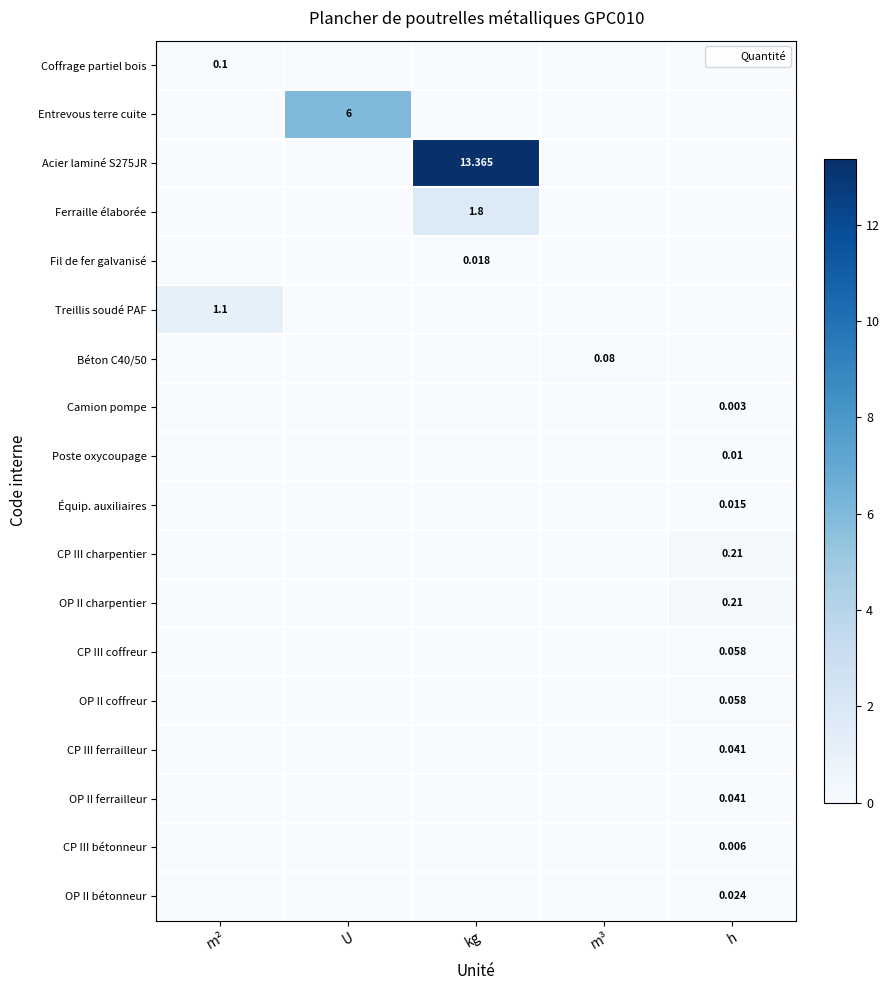

What is the greatest value displayed?

13.4